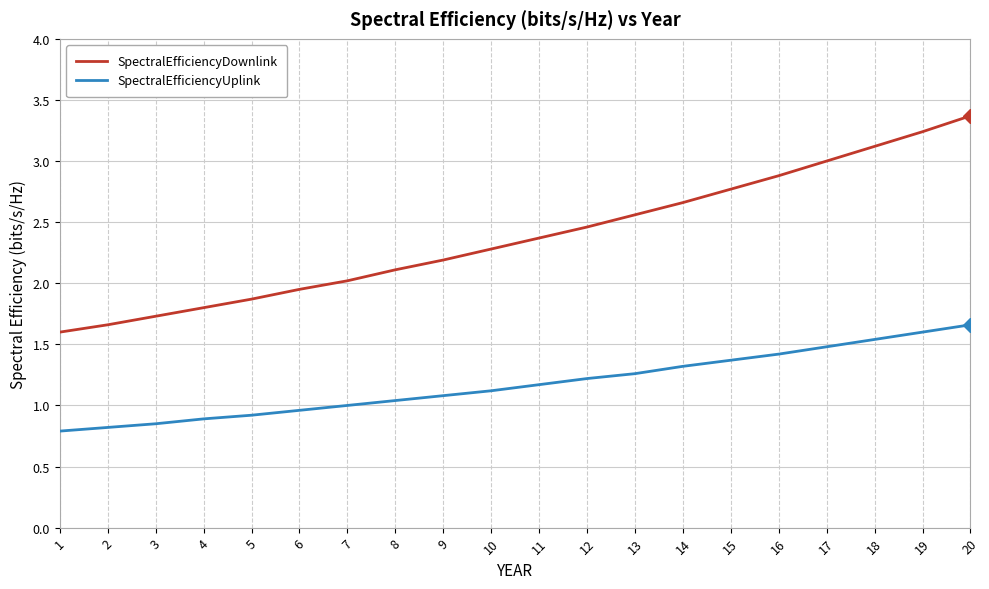

Rank the series by their maximum value, from highest to lowest.

SpectralEfficiencyDownlink, SpectralEfficiencyUplink